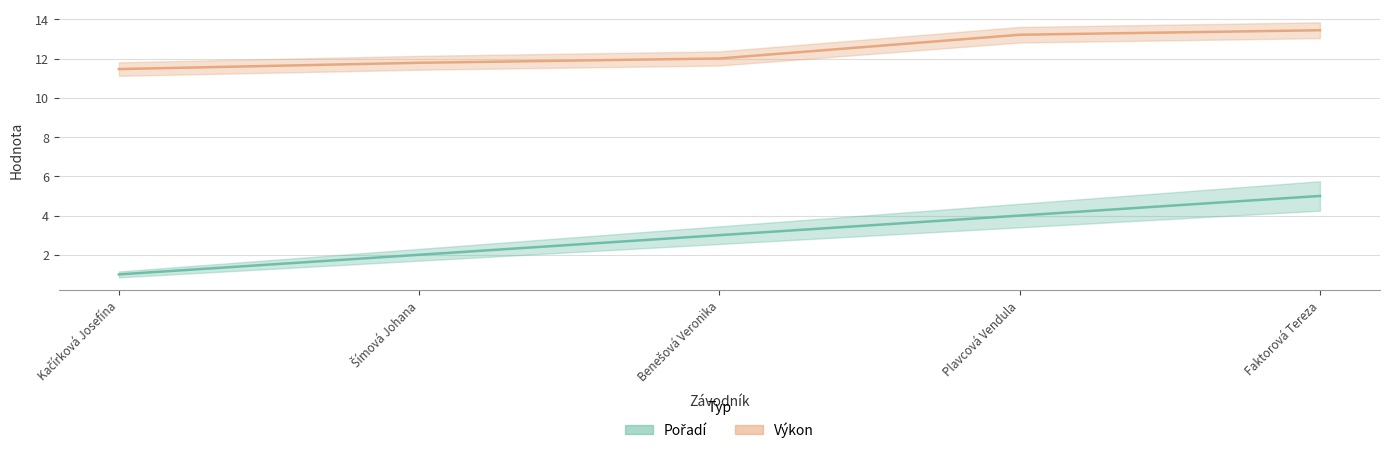

Reading left to right, what are all the values shown in this chart?

Pořadí: Kačírková Josefína=1.0	Šímová Johana=2.0	Benešová Veronika=3.0	Plavcová Vendula=4.0	Faktorová Tereza=5.0
Výkon: Kačírková Josefína=11.5	Šímová Johana=11.8	Benešová Veronika=12.0	Plavcová Vendula=13.2	Faktorová Tereza=13.4